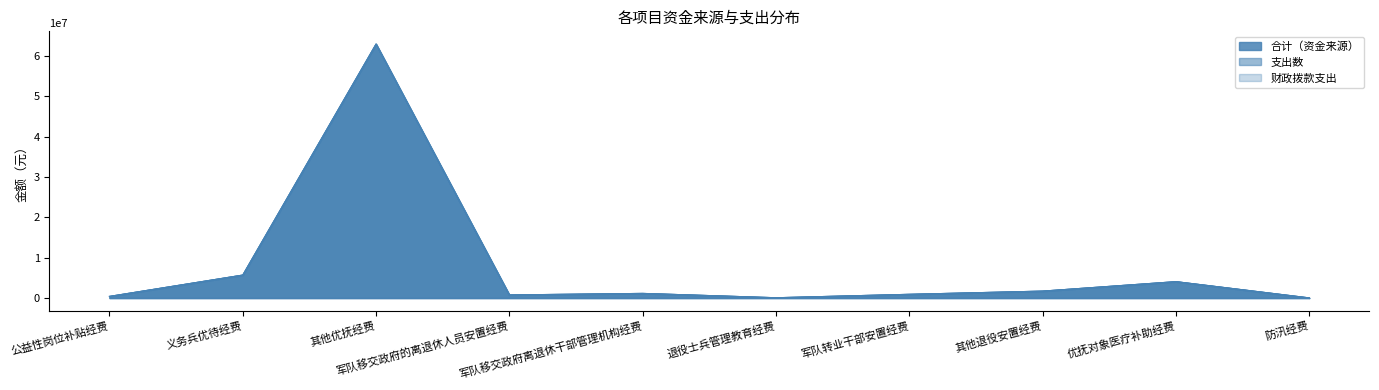

In 合计（资金来源）, how many points are higher than both neighbors (excluding endpoints)?

3